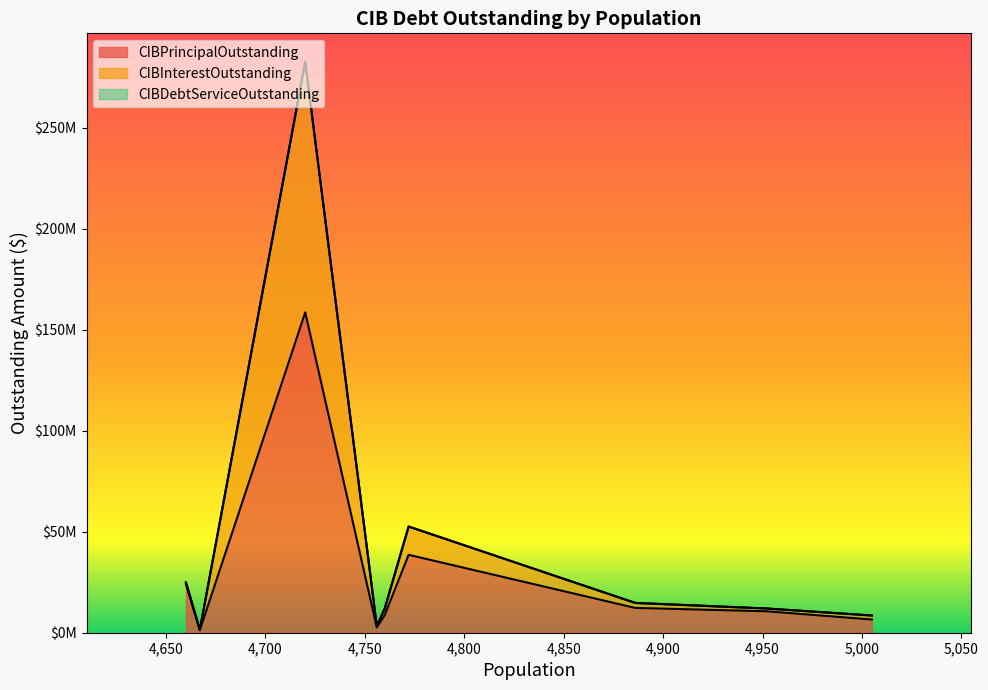

What is the average value of the CIBPrincipalOutstanding series?

29245655.8